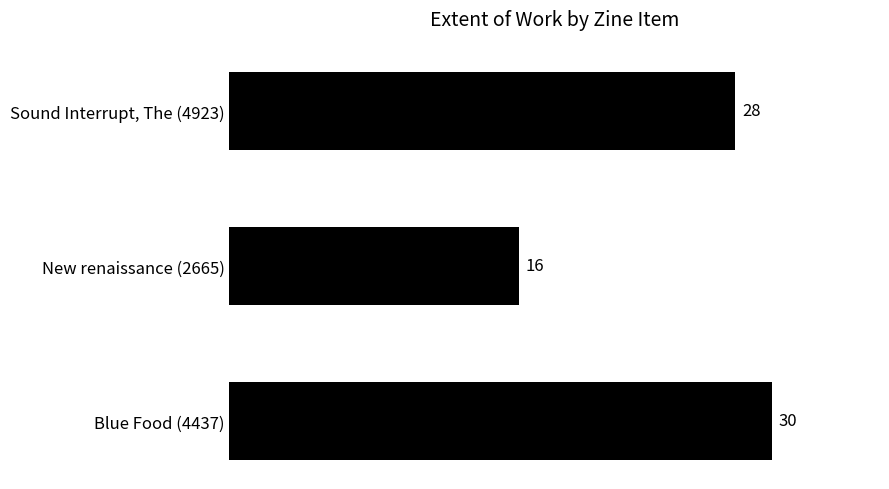

The value at New renaissance (2665) is 8. True or false?

False